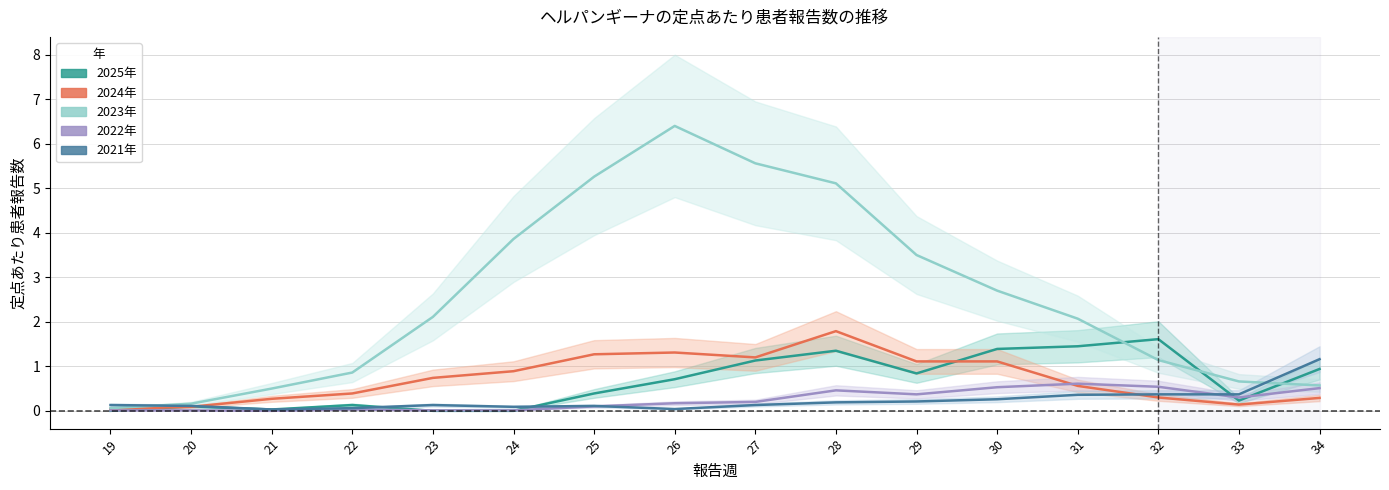

What are all the series names shown in the legend?

2025年, 2024年, 2023年, 2022年, 2021年